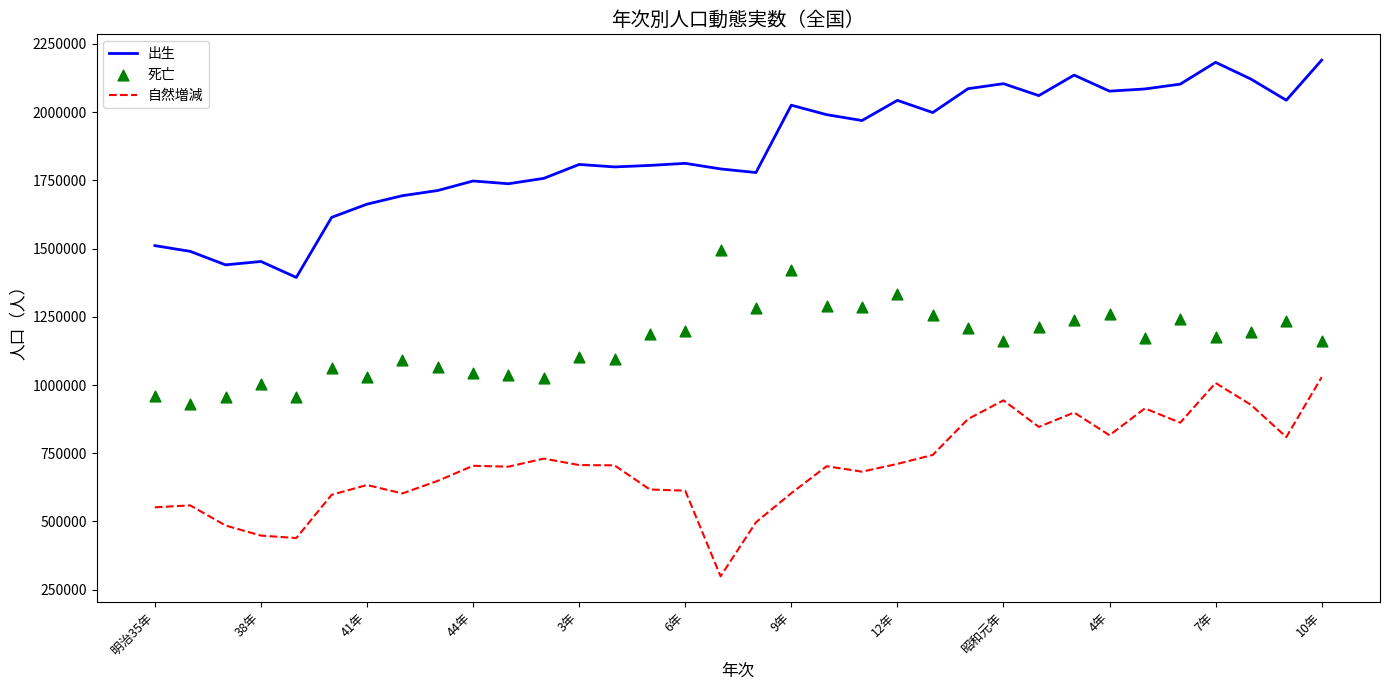

What are all the series names shown in the legend?

出生, 自然増減, 死亡